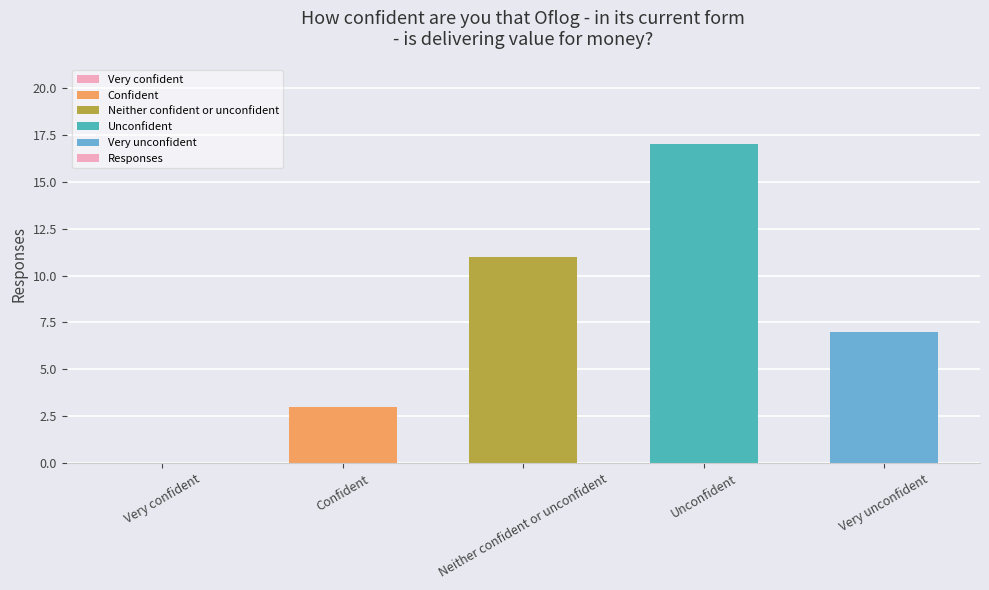

The value at Very confident is -9. True or false?

False